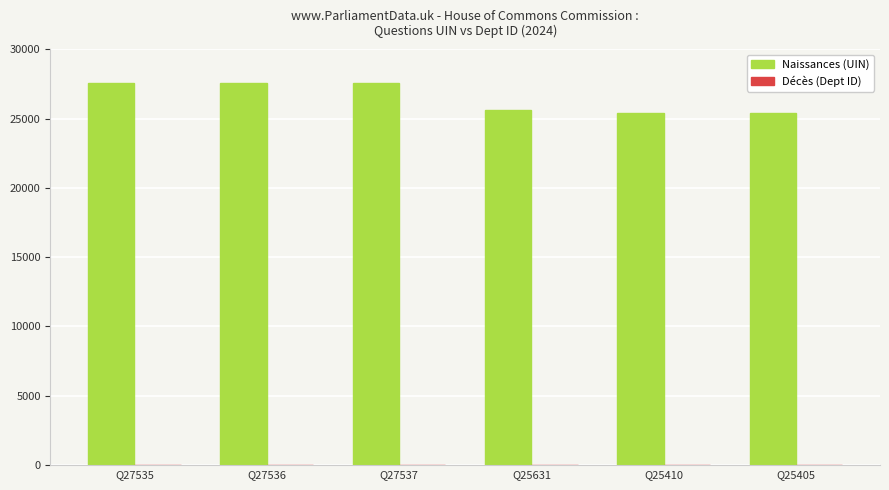

What is the greatest value displayed?

27537